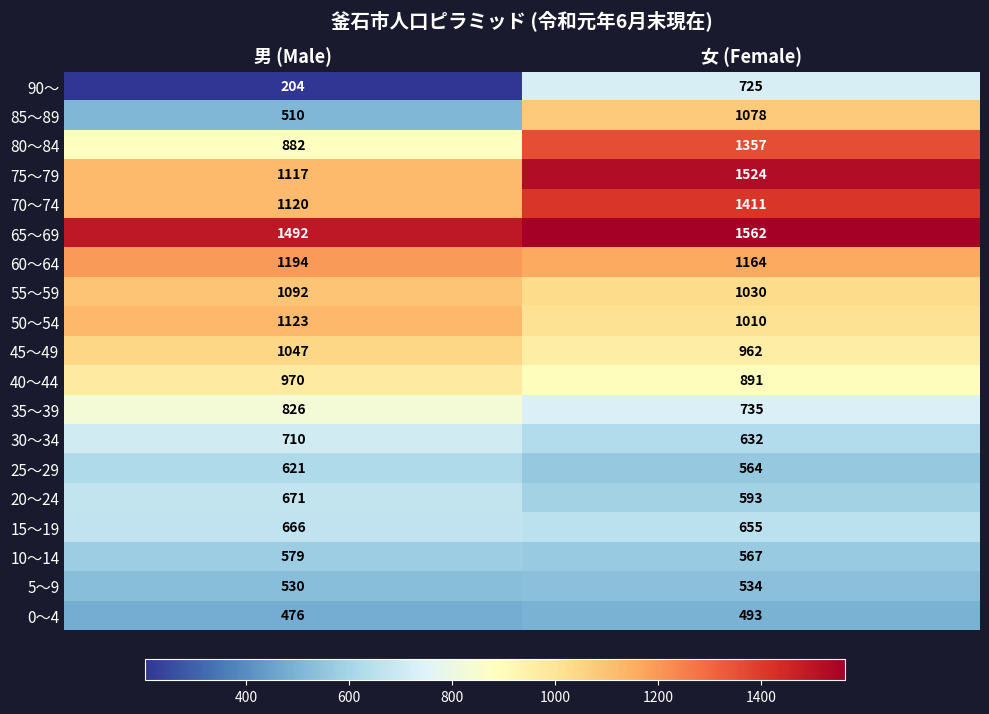

What is the sum of all 65～69 values?

3054